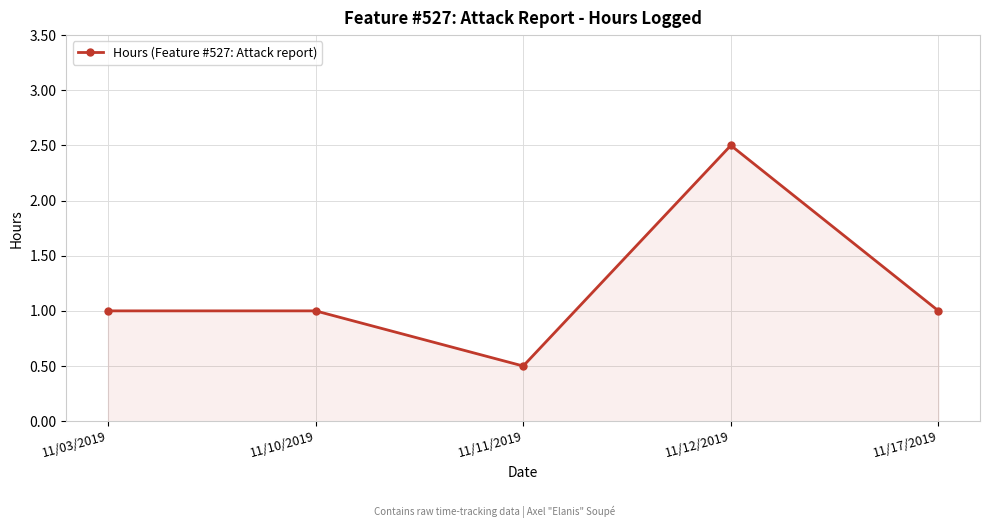

Which category has the lowest value across all series?

11/11/2019